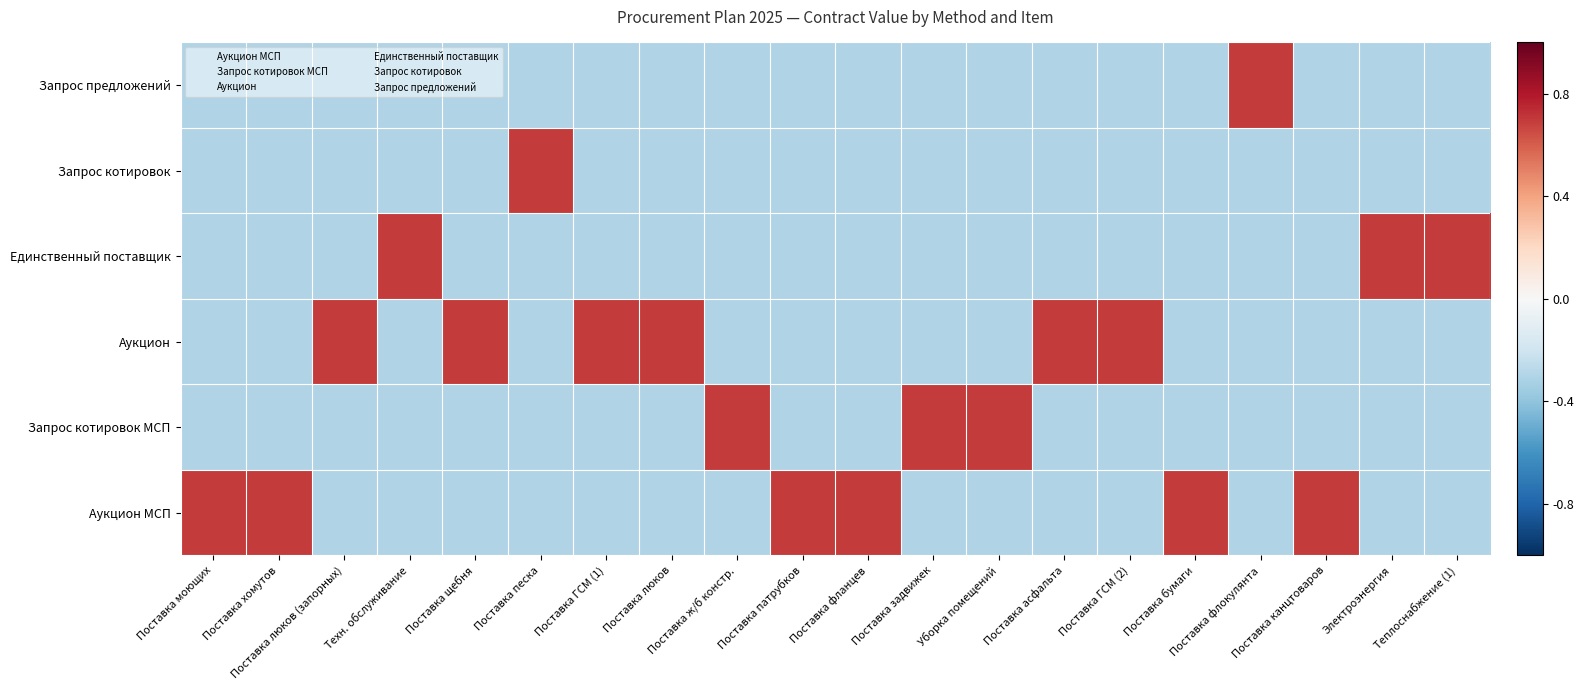

What is the total value across all series at Поставка хомутов?

-0.8